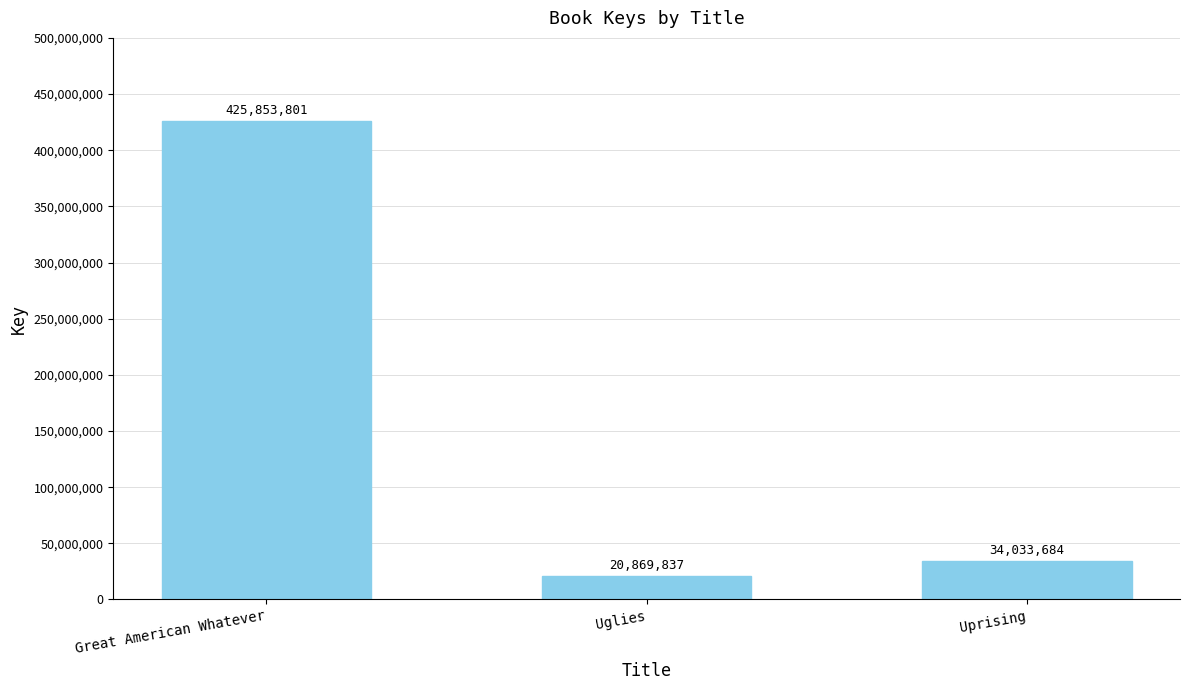

Reading right to left, what are all the values shown in this chart?

Uprising=34033684	Uglies=20869837	Great American Whatever=425853801